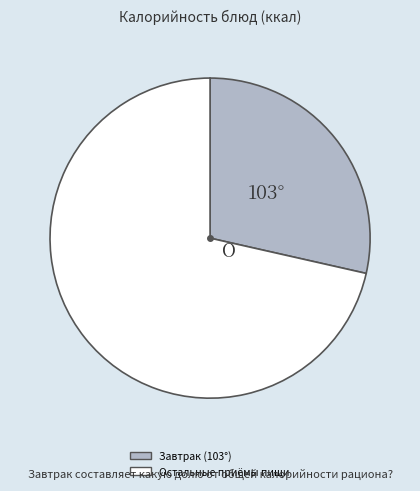

How many segments does this pie chart have?

2